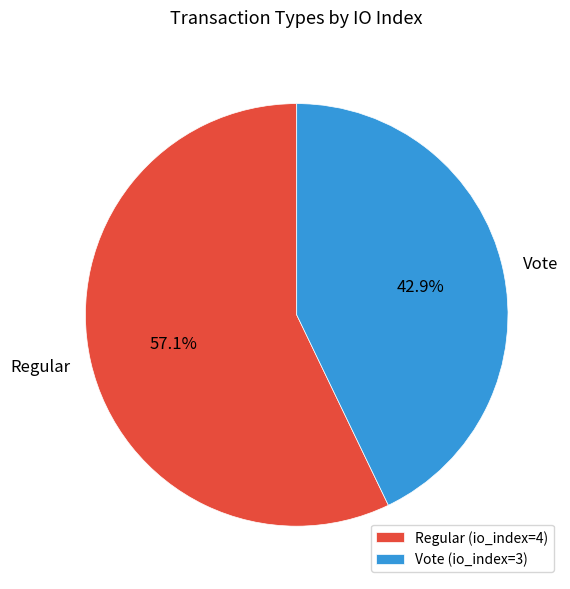

Rank the categories by value from highest to lowest.

Regular, Vote